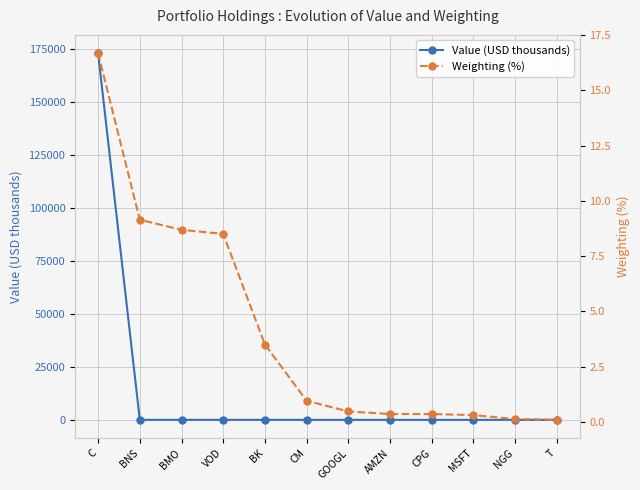

What is the minimum value shown in the chart?

0.1